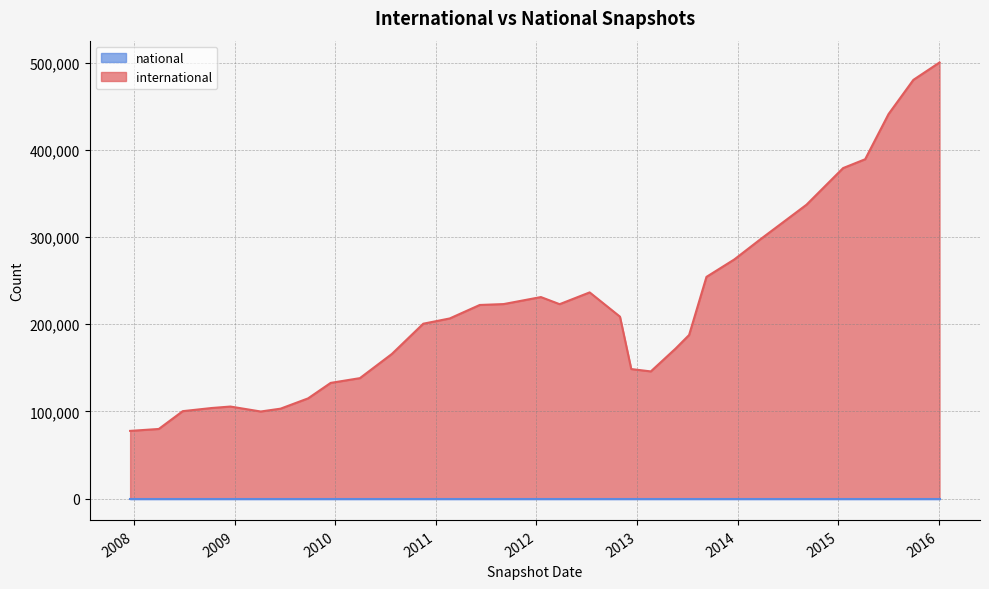

What is the difference between the maximum and minimum values in the international series?

422452